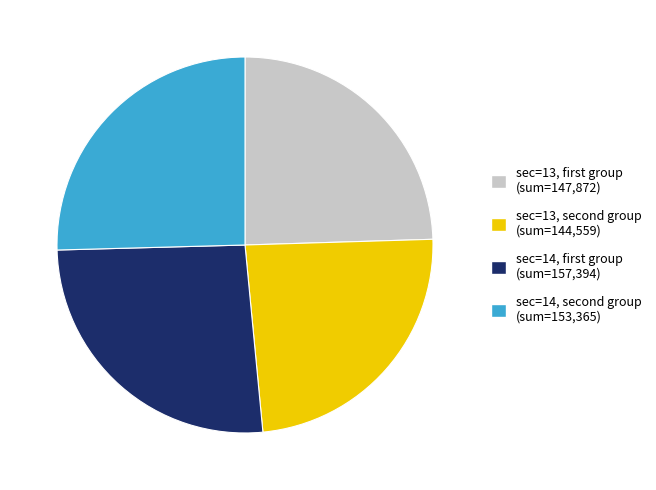

Does any single category account for the majority?

No